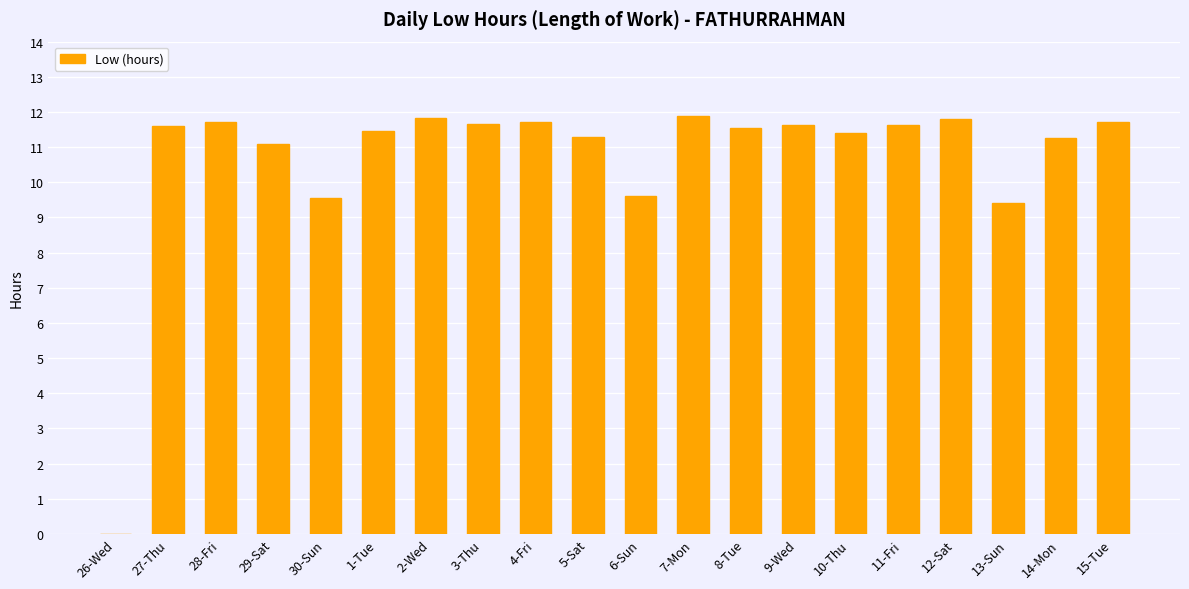

What is the greatest value displayed?

11.9